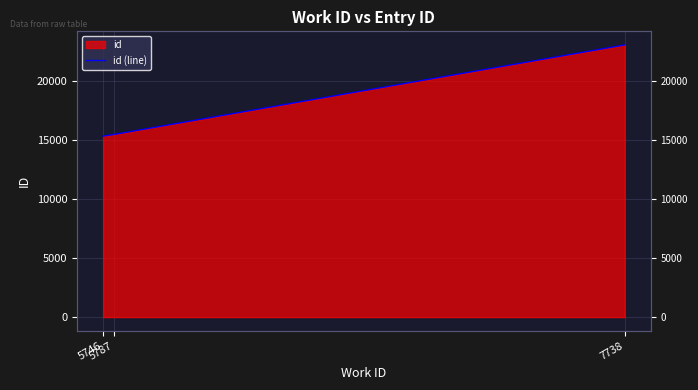

Between 7738 and 5746, which is larger?

7738